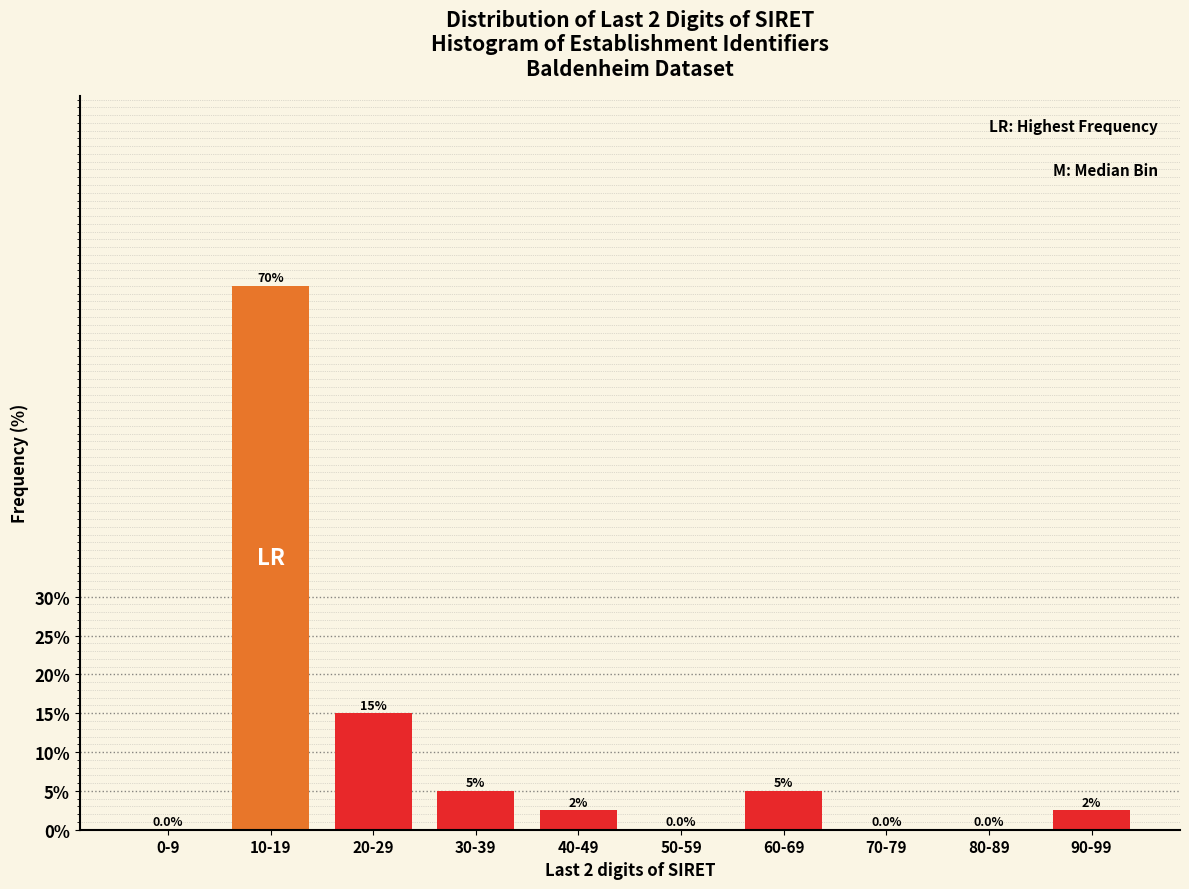

Reading right to left, list all the values displayed in this chart.

90-99=2.5	80-89=0.0	70-79=0.0	60-69=5.0	50-59=0.0	40-49=2.5	30-39=5.0	20-29=15.0	10-19=70.0	0-9=0.0